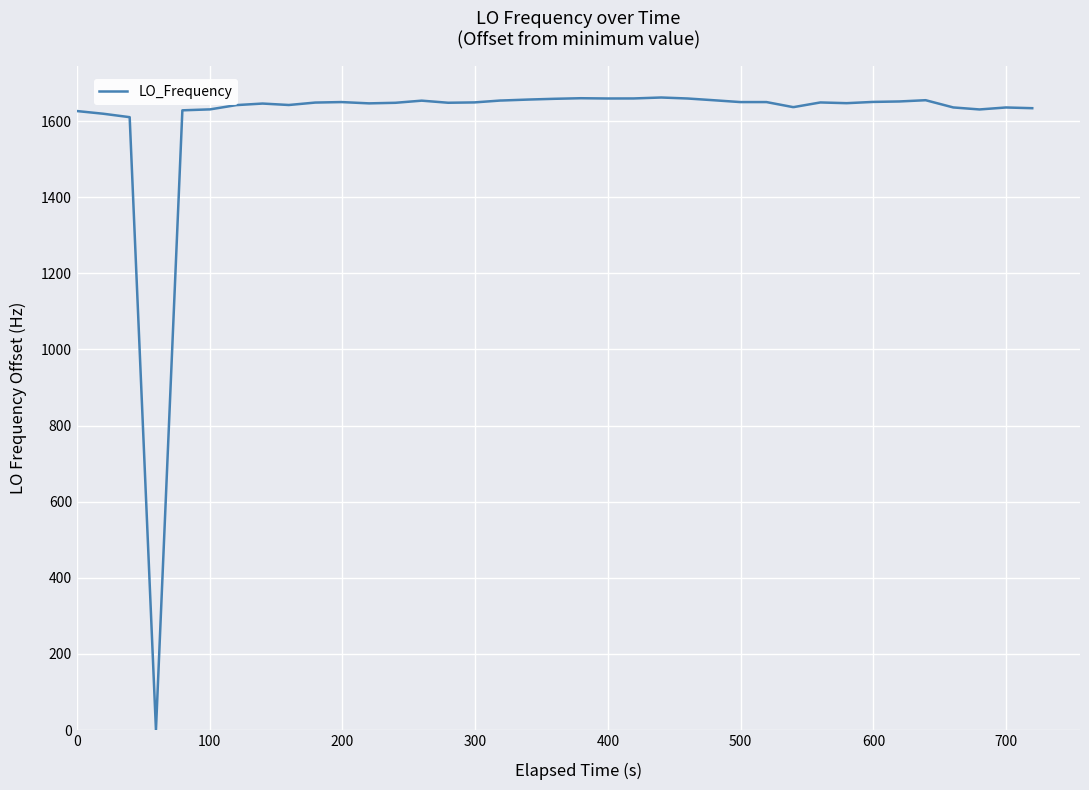

What is the greatest value displayed?

1662.2